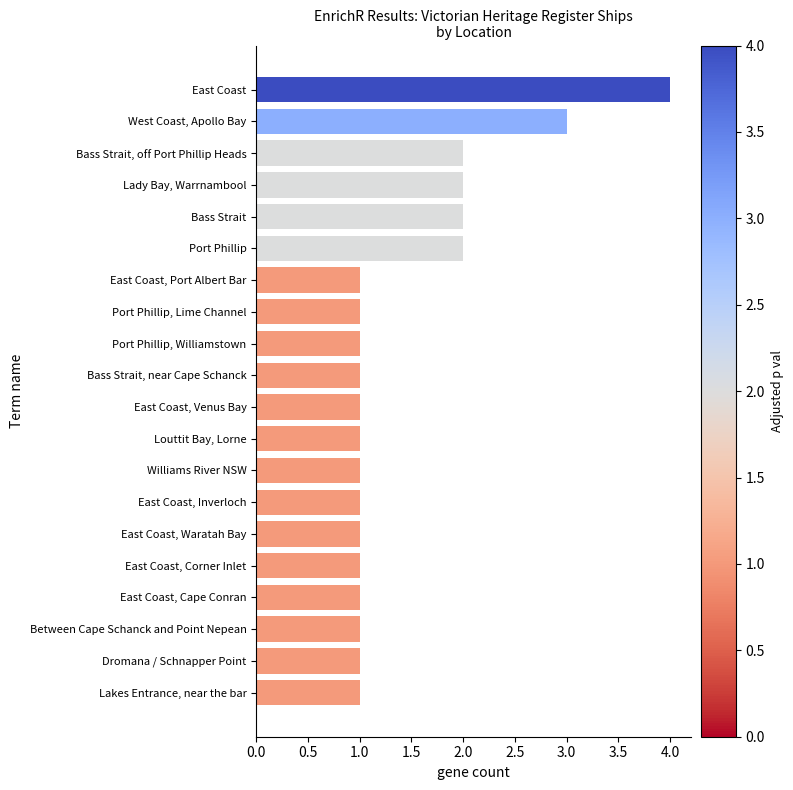

Are the bars horizontal?

Yes